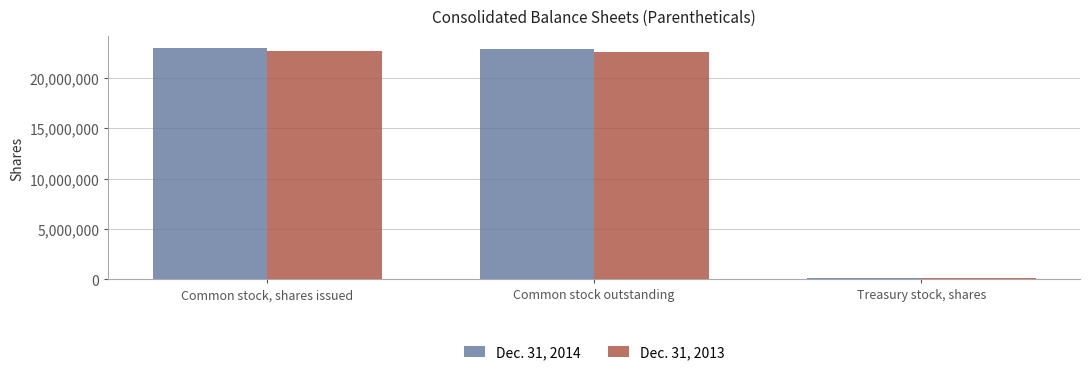

Count the number of categories in the chart.

3